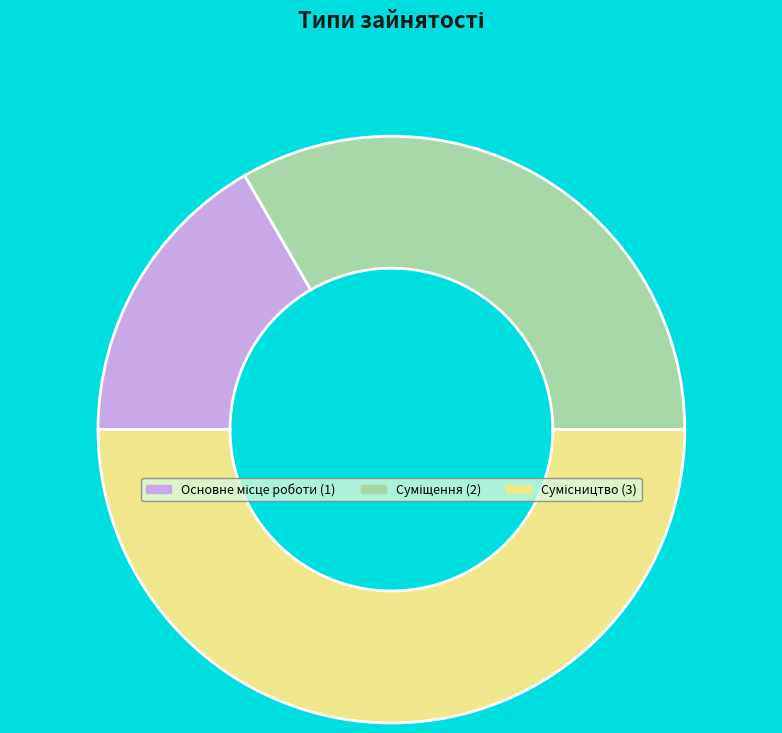

What is the ratio of the value at Суміщення to the value at Основне місце роботи?

2.0